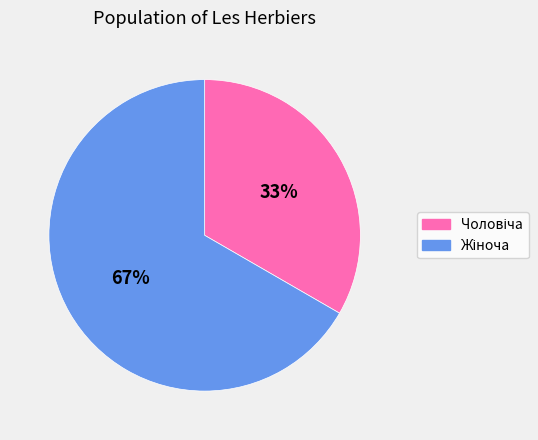

How many segments does this pie chart have?

2